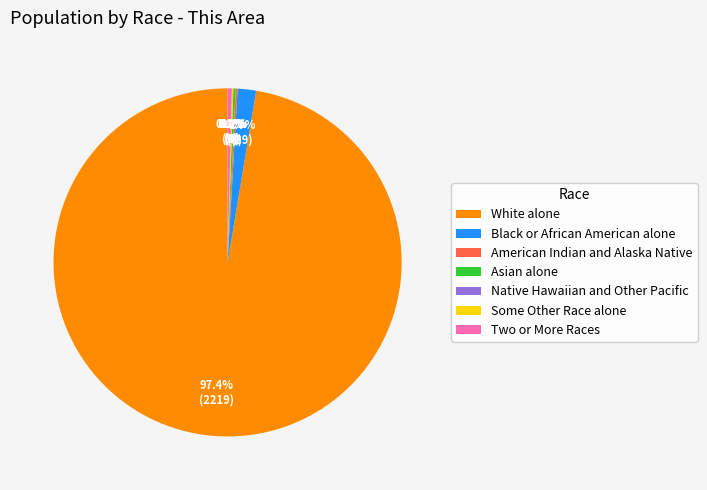

Which category has the biggest portion of the pie?

White alone